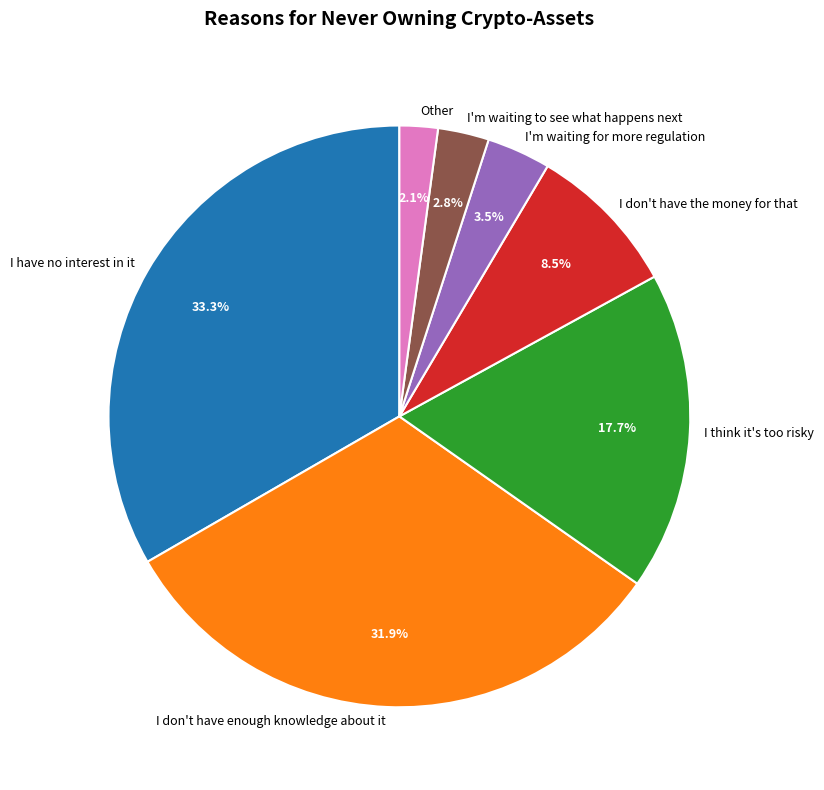

Which slice is the largest?

I have no interest in it